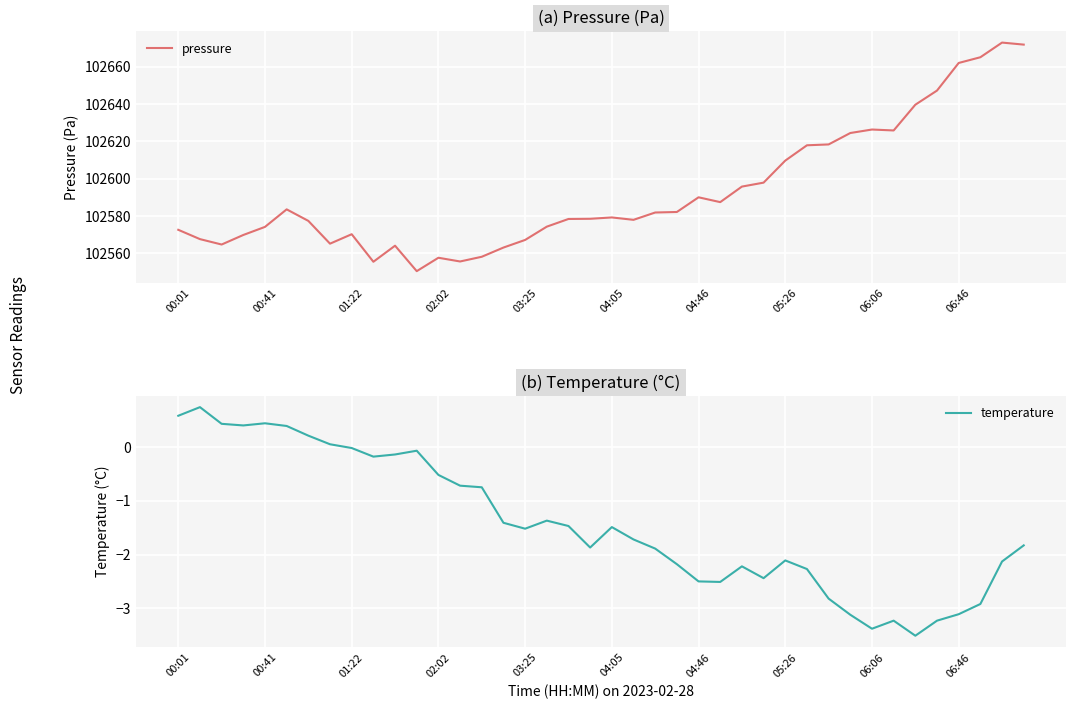

How many negative values does the temperature series have?

32